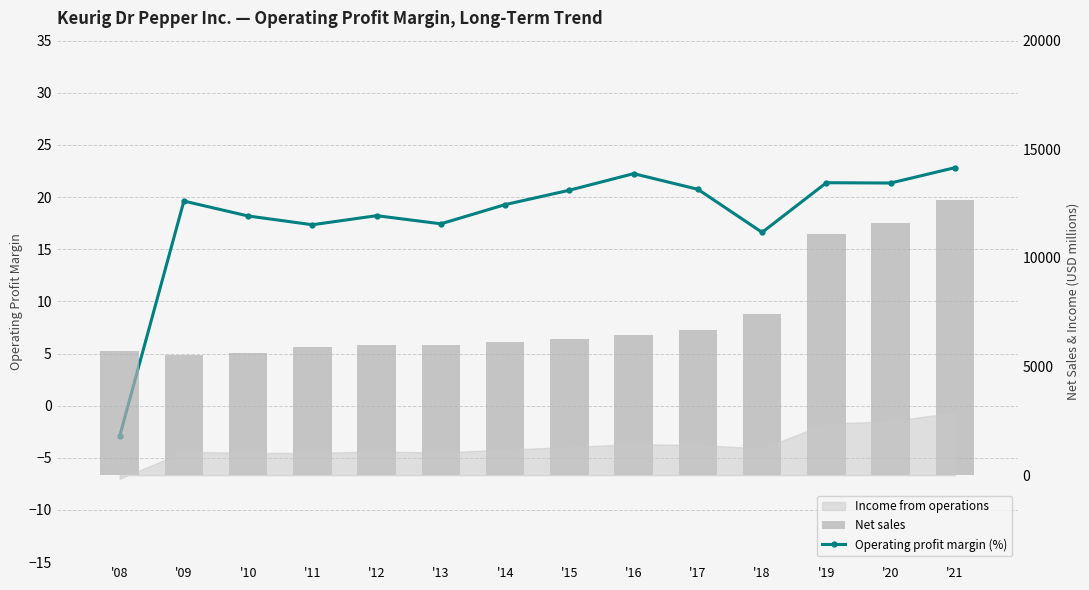

Rank the categories by Operating profit margin (%) value from highest to lowest.

'21, '16, '19, '20, '17, '15, '09, '14, '12, '10, '13, '11, '18, '08